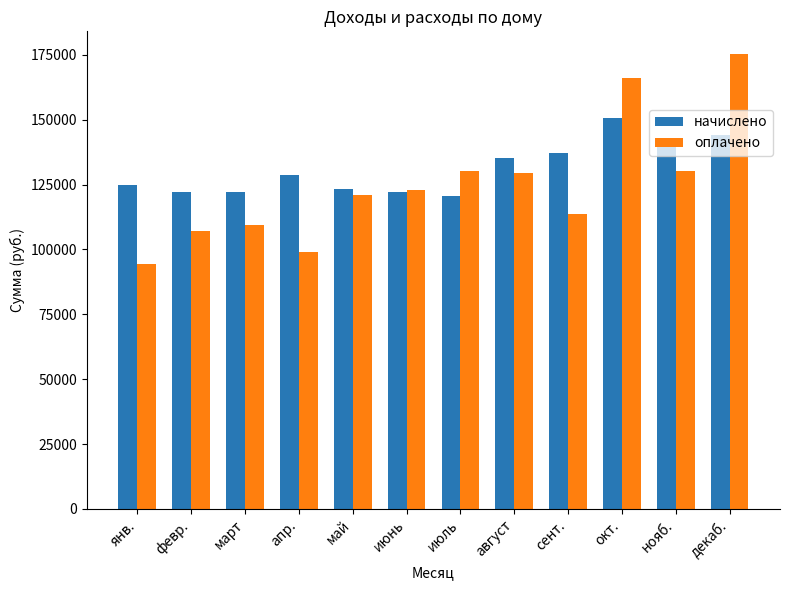

Which label corresponds to the largest value in the chart?

декаб.